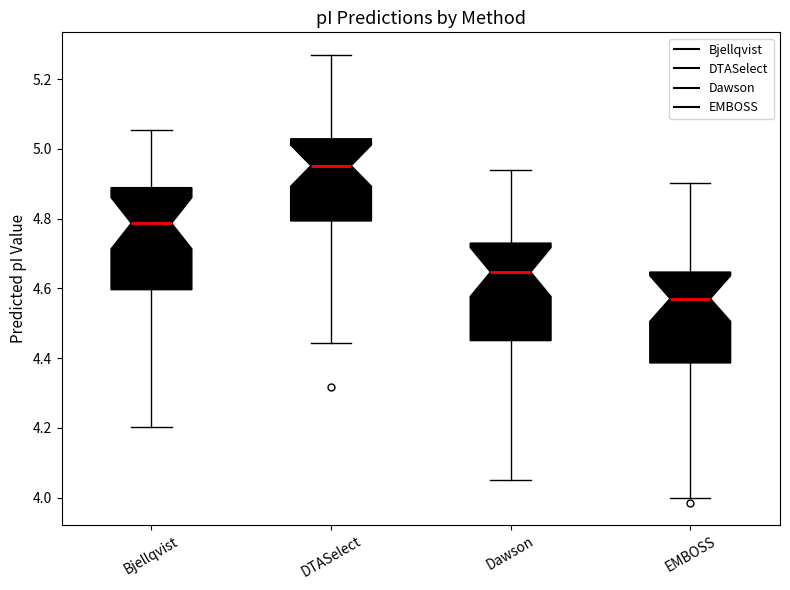

Reading left to right, read every box against the y-axis: the position of its median line, the range the box covers, and the ends of its whiskers. The values are not printed on the chart, so give them approximately, as read against the axis.

Bjellqvist: median 4.78, box 4.60 to 4.88, whiskers 4.20 to 5.06
DTASelect: median 4.96, box 4.80 to 5.02, whiskers 4.44 to 5.28
Dawson: median 4.64, box 4.46 to 4.74, whiskers 4.06 to 4.94
EMBOSS: median 4.58, box 4.38 to 4.64, whiskers 4.00 to 4.90